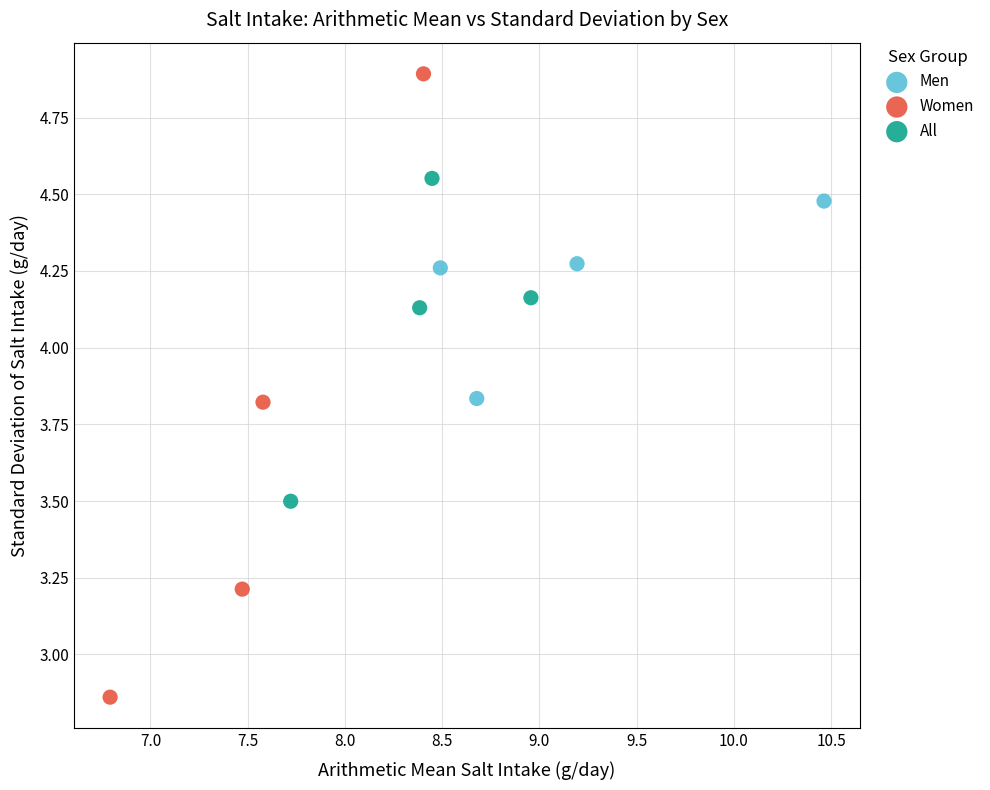

Which series reaches the minimum Y coordinate?

Women